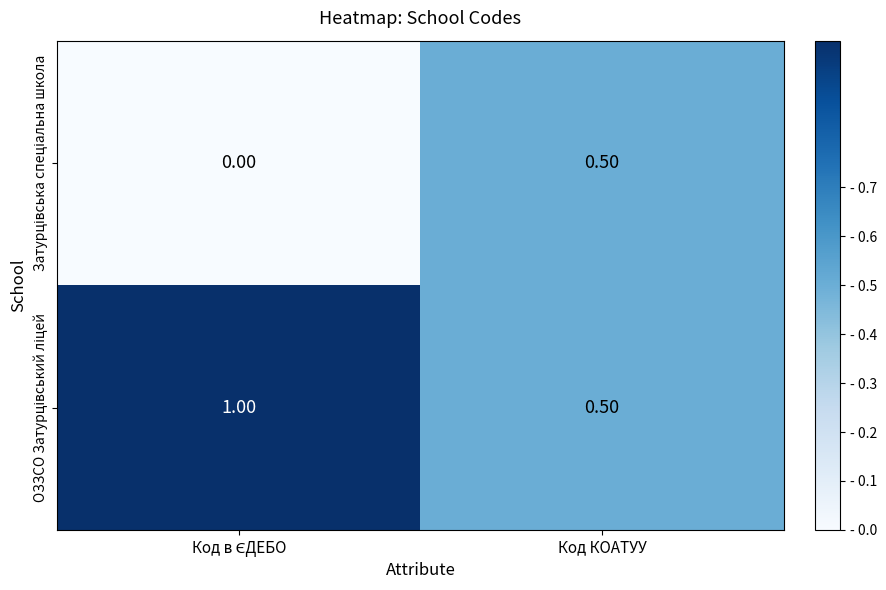

What is the total value across all series at Код КОАТУУ?

1.0